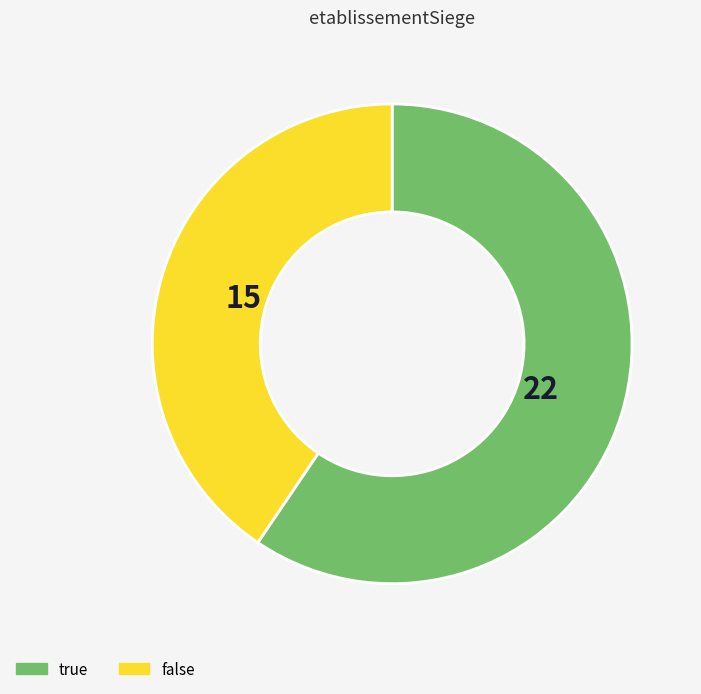

How many segments does this pie chart have?

2